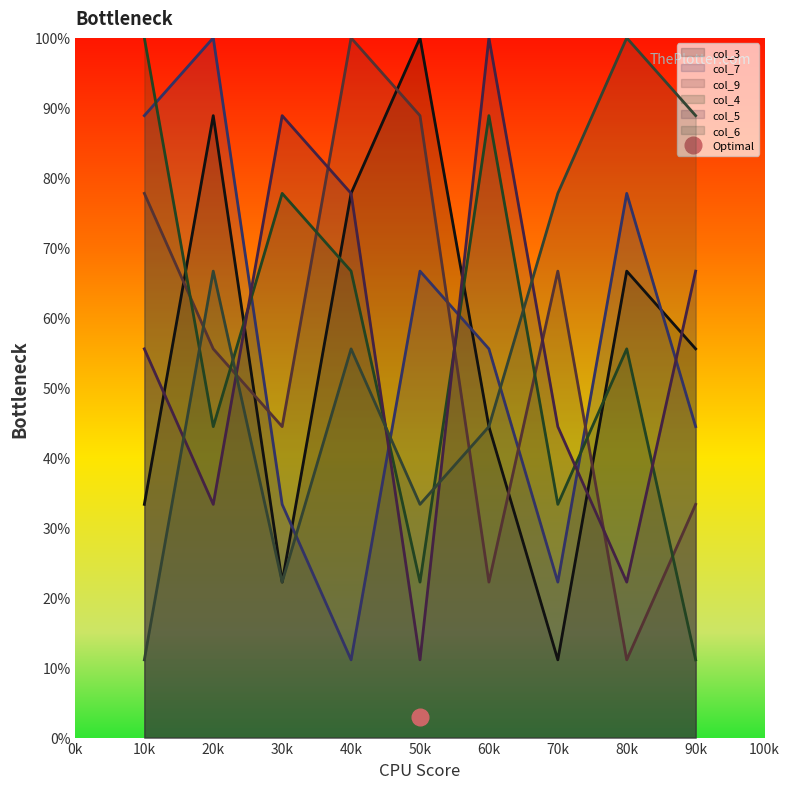

Which series has the largest range (max minus min)?

col_3